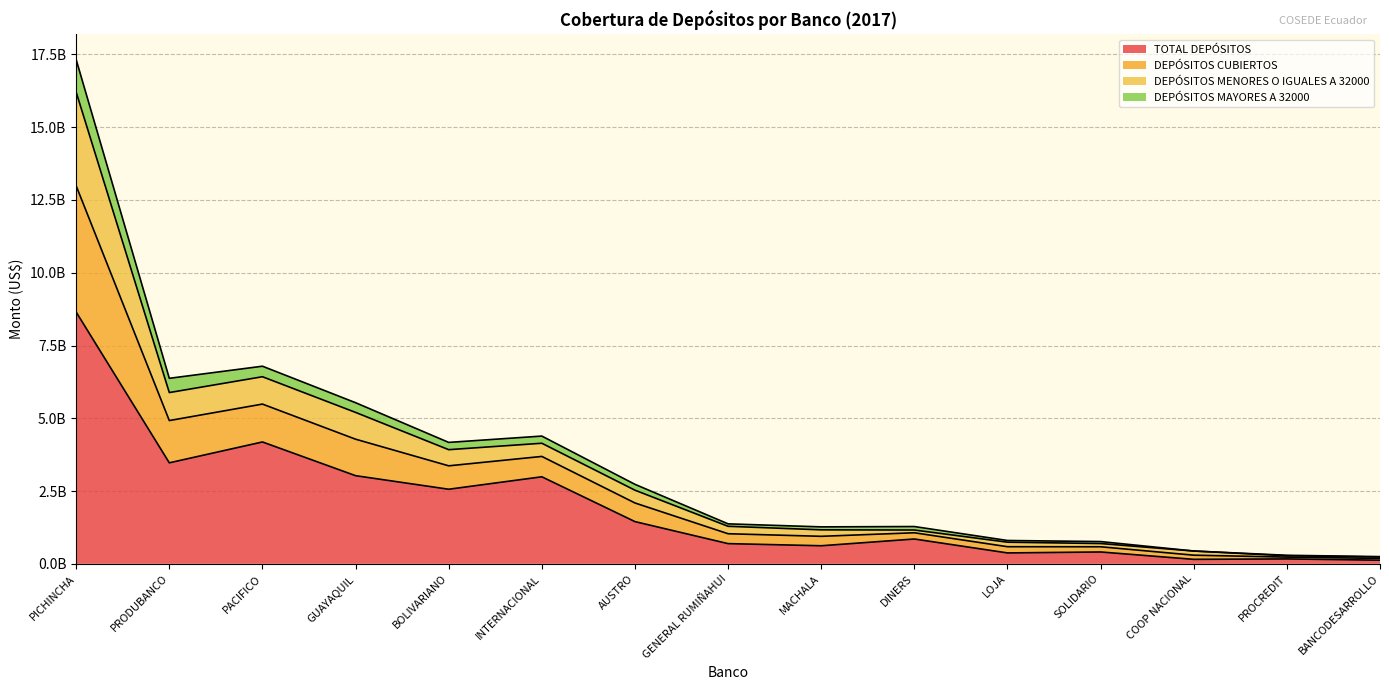

What is the label of the 10th point from the left?

DINERS